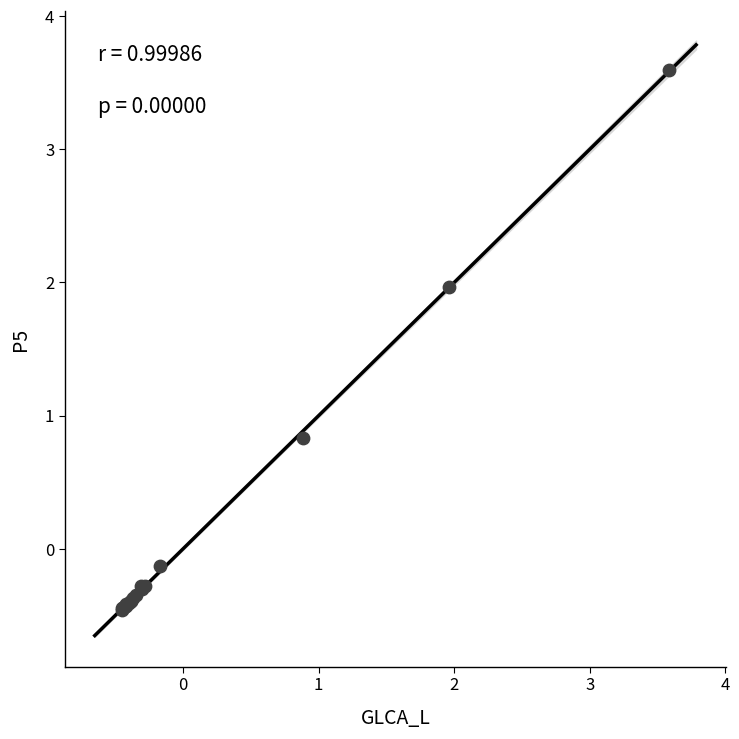

What Y value in the scatter plot is closest to 1?

0.8